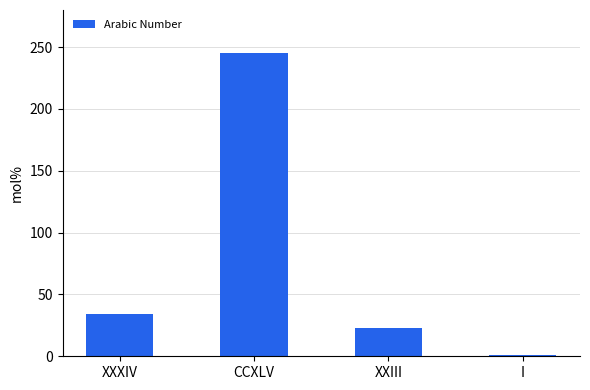

Which has a higher value, CCXLV or XXIII?

CCXLV